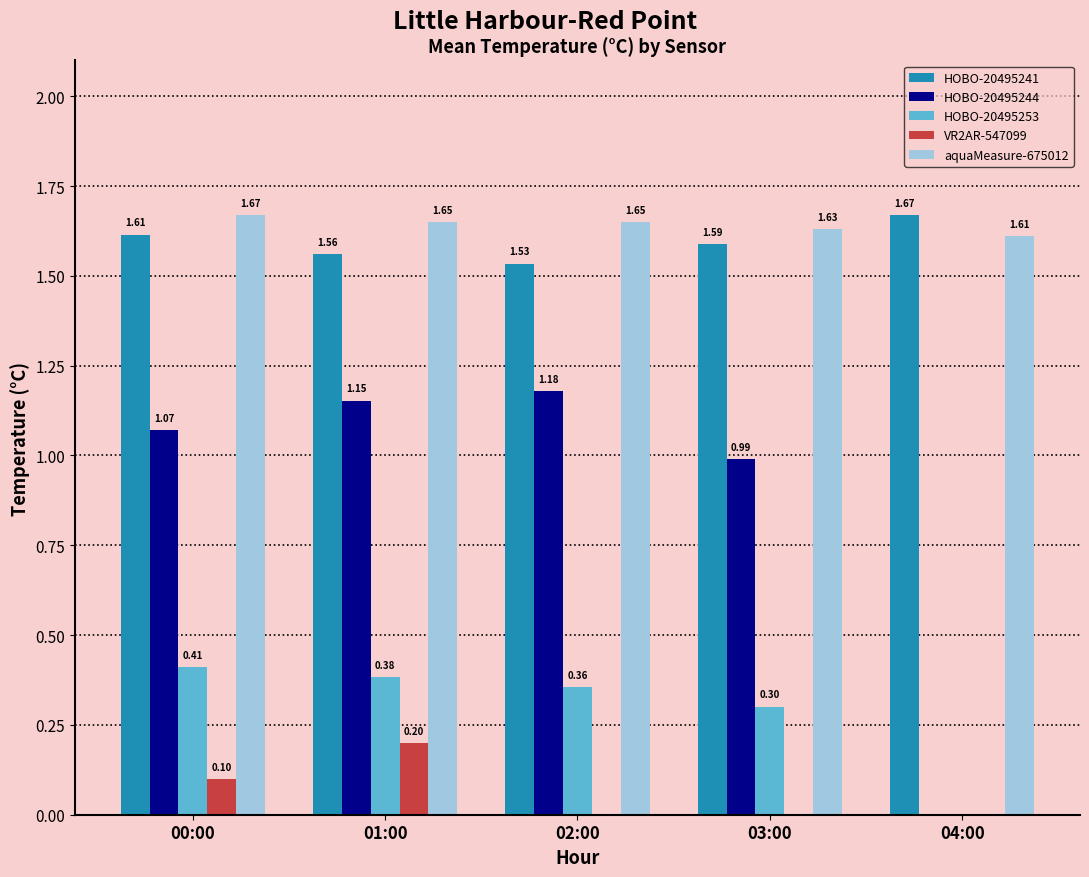

At which category is the sum across all series the highest?

01:00